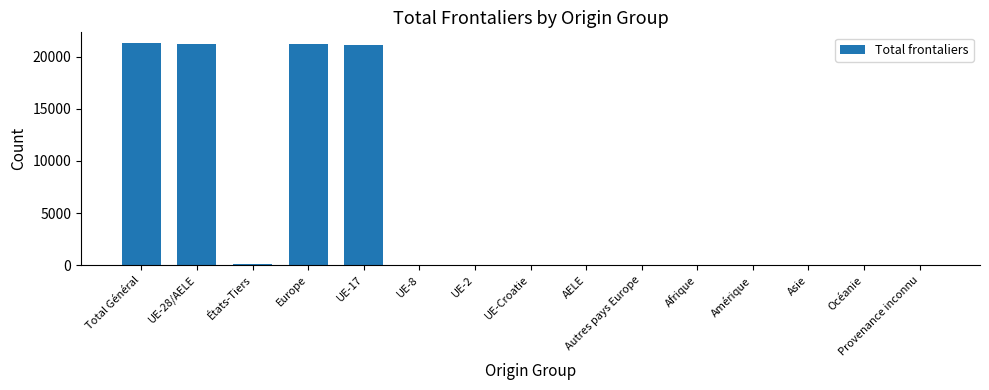

How many categories are shown in the chart?

15